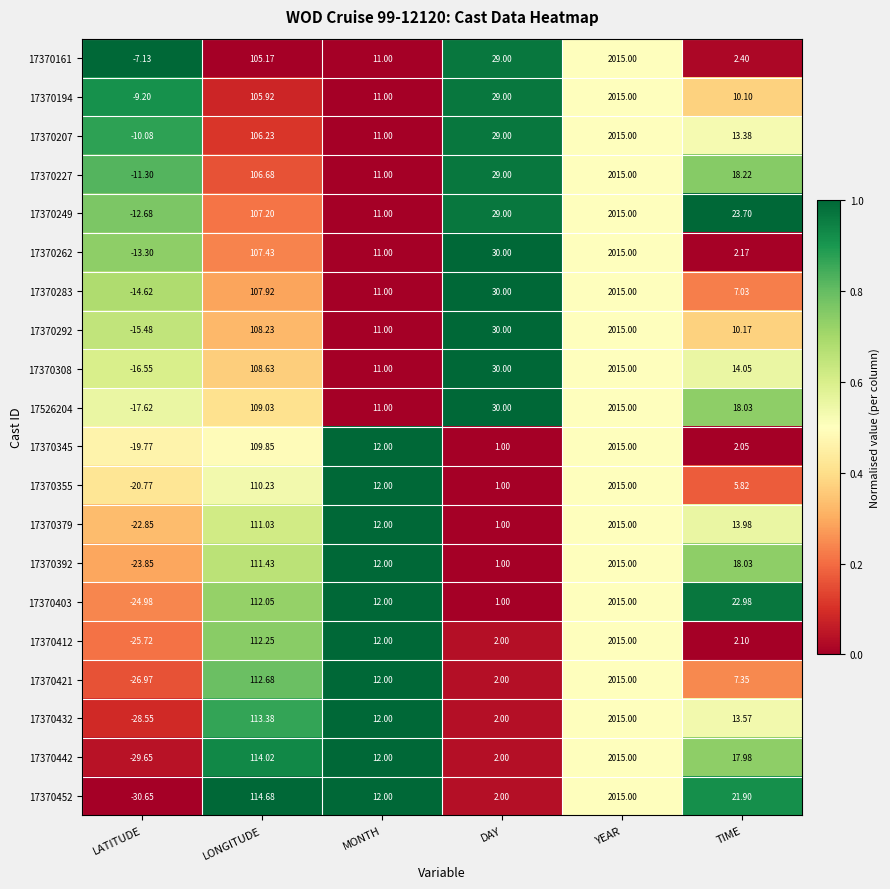

Which category has the highest value in the 17370262 series?

YEAR